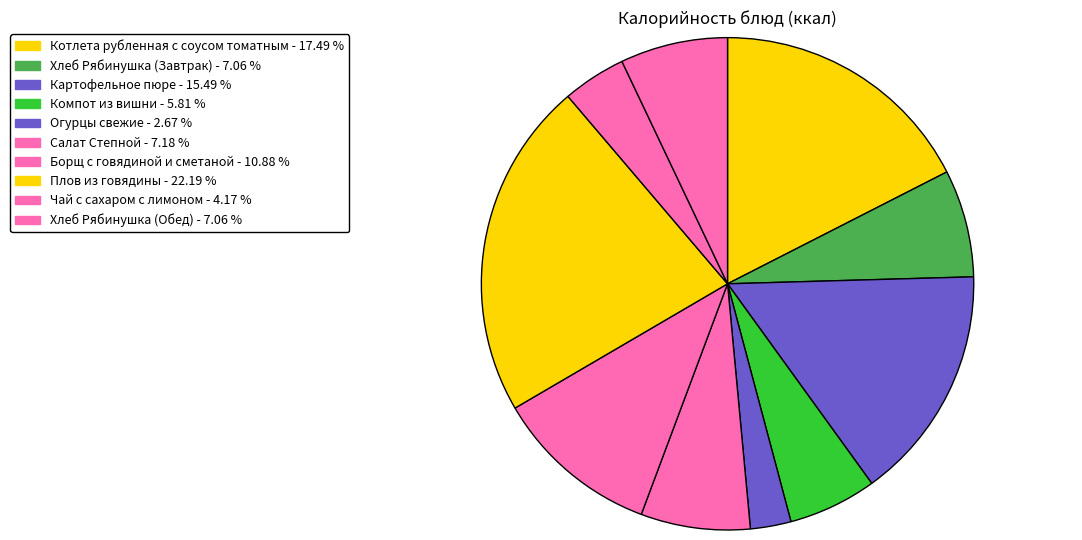

Which has a higher value, Салат Степной or Котлета рубленная с соусом томатным?

Котлета рубленная с соусом томатным